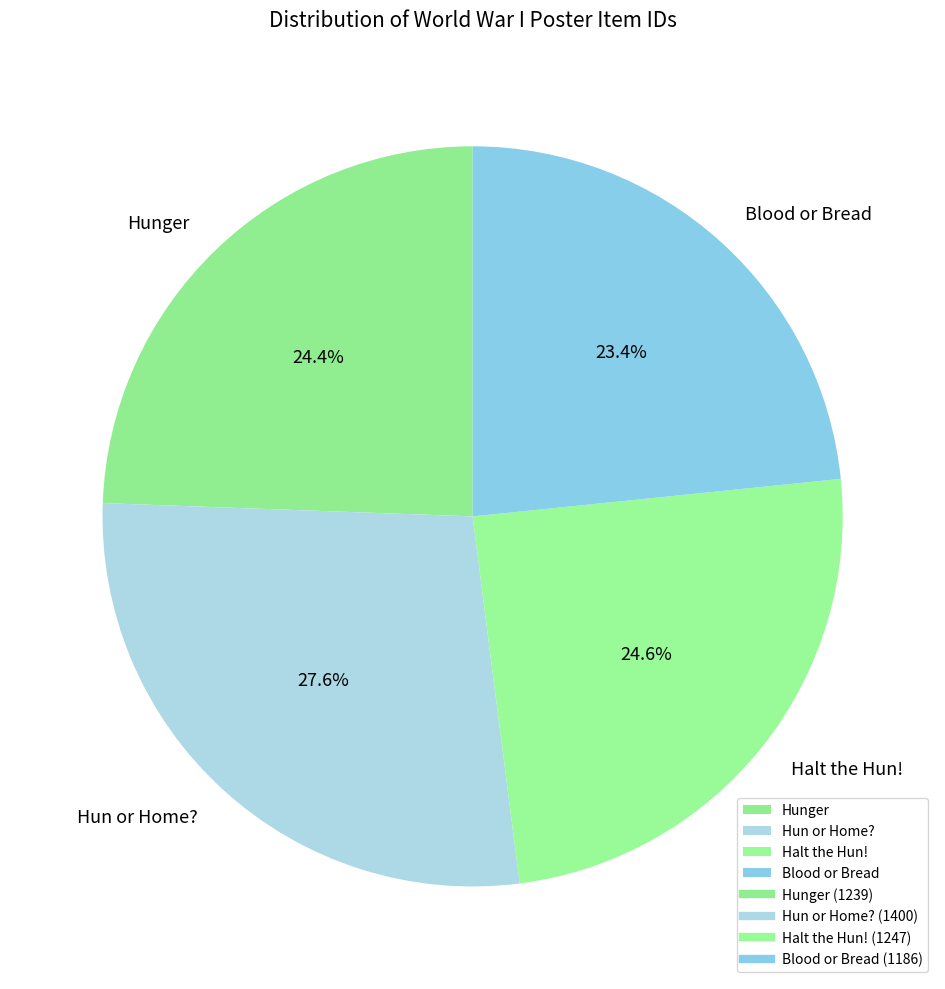

How many segments does this pie chart have?

4